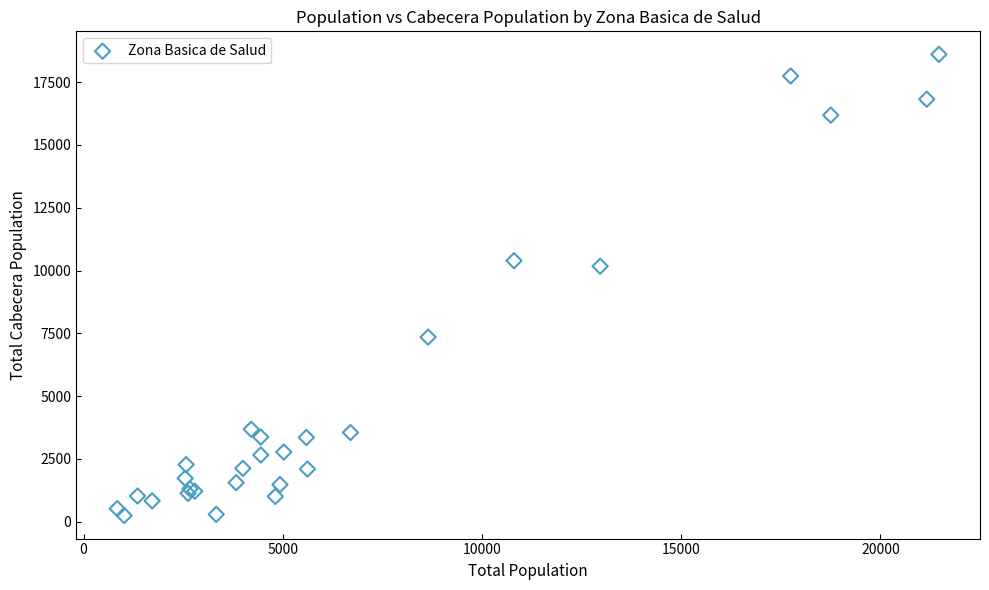

What Y value in the scatter plot is closest to 9425?

10172